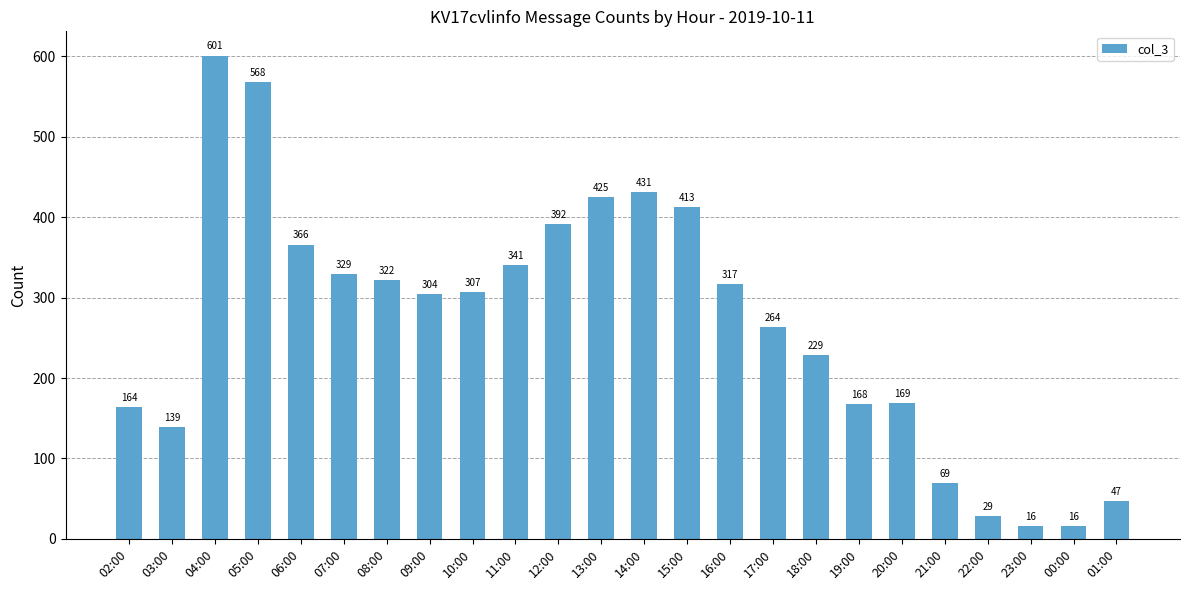

What is the ratio of the value at 03:00 to the value at 20:00?

0.8